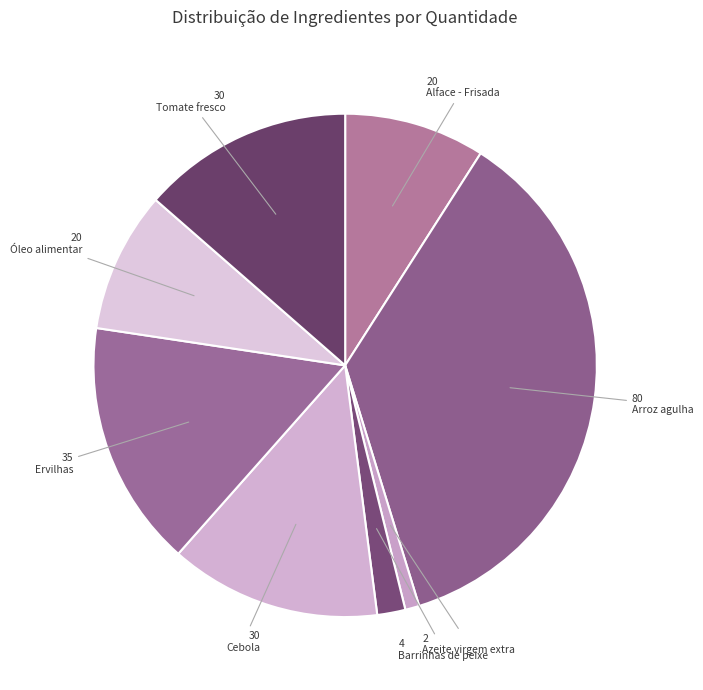

What is the smallest slice in the pie chart?

Azeite virgem extra